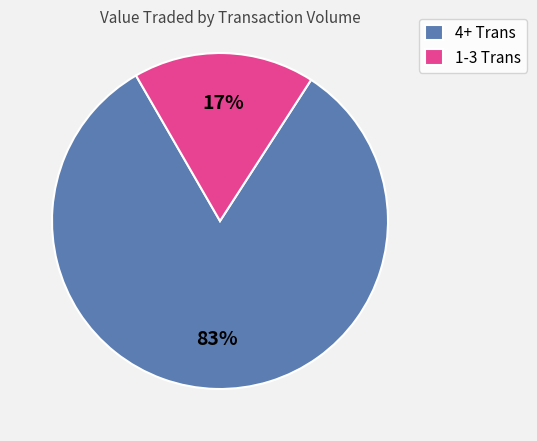

Is there any slice that represents more than half of the pie?

Yes